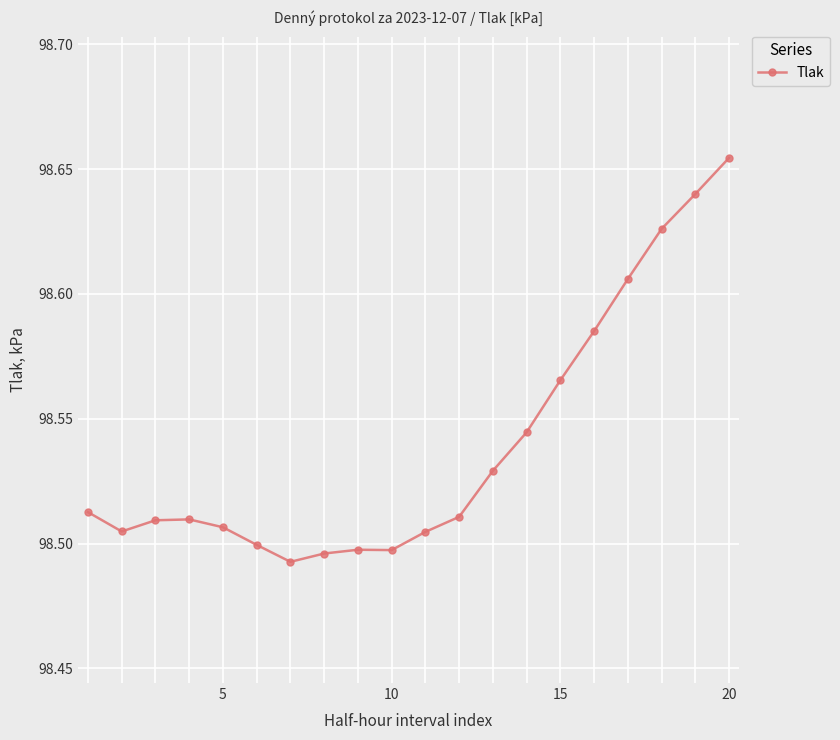

What is the sum of all values?

1970.8